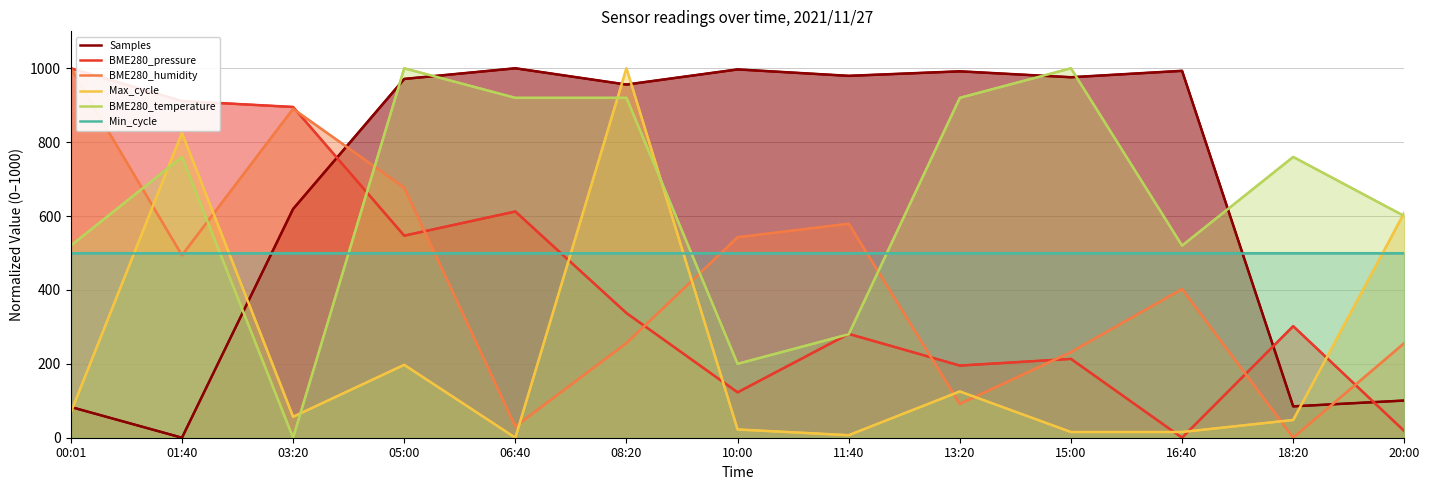

What is the approximate value of BME280_temperature at 15:00?

1000.0